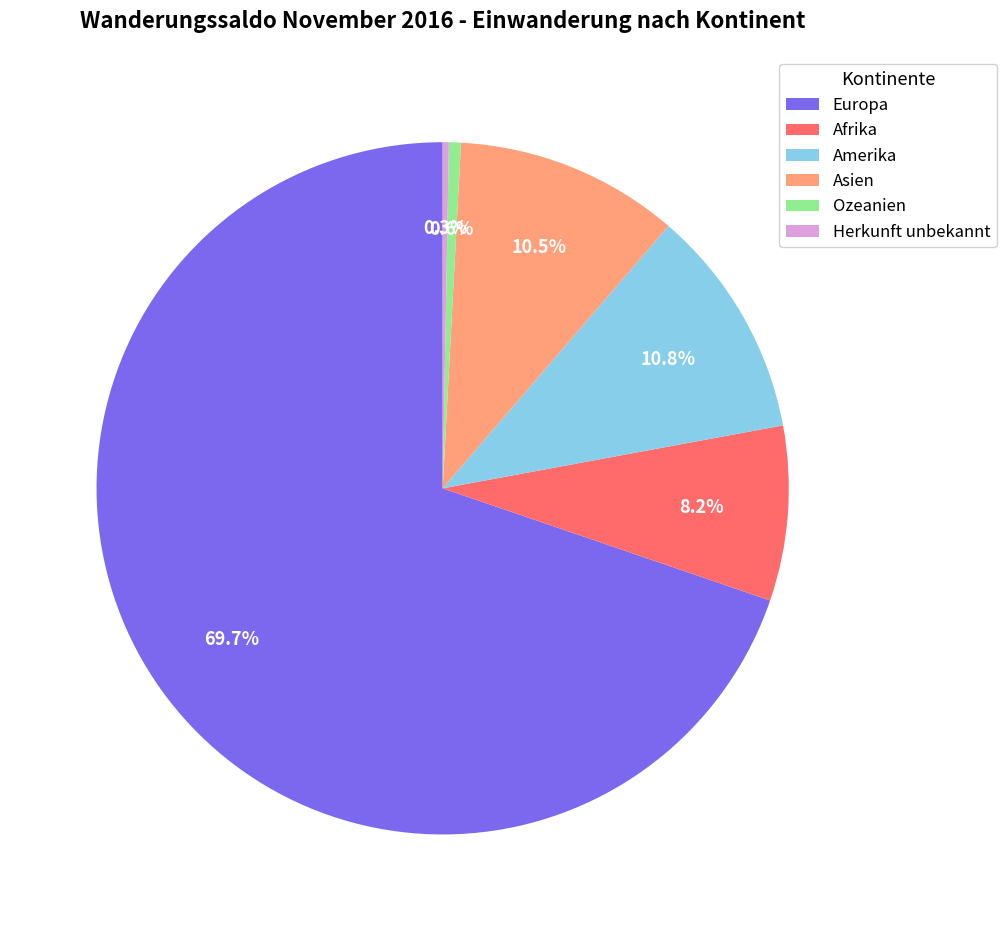

Which has a higher value, Ozeanien or Amerika?

Amerika